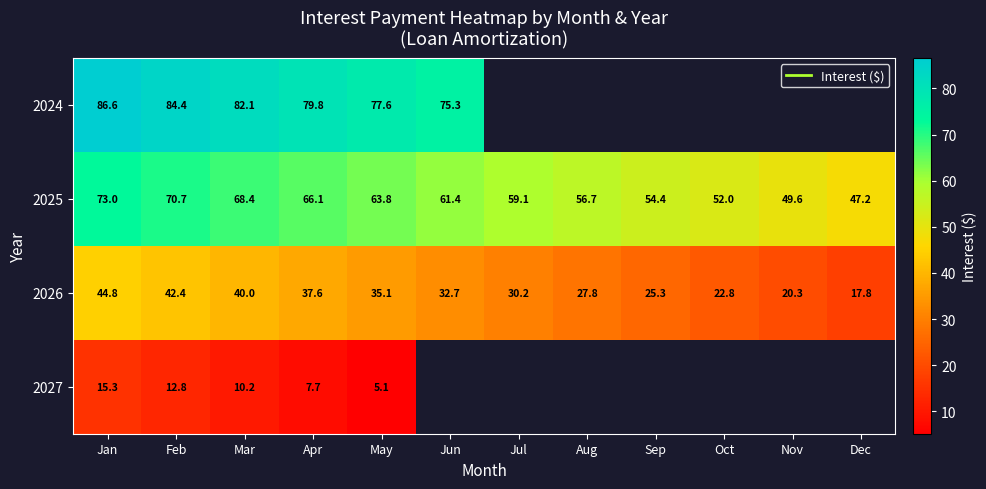

At which category is the sum across all series the highest?

Jan